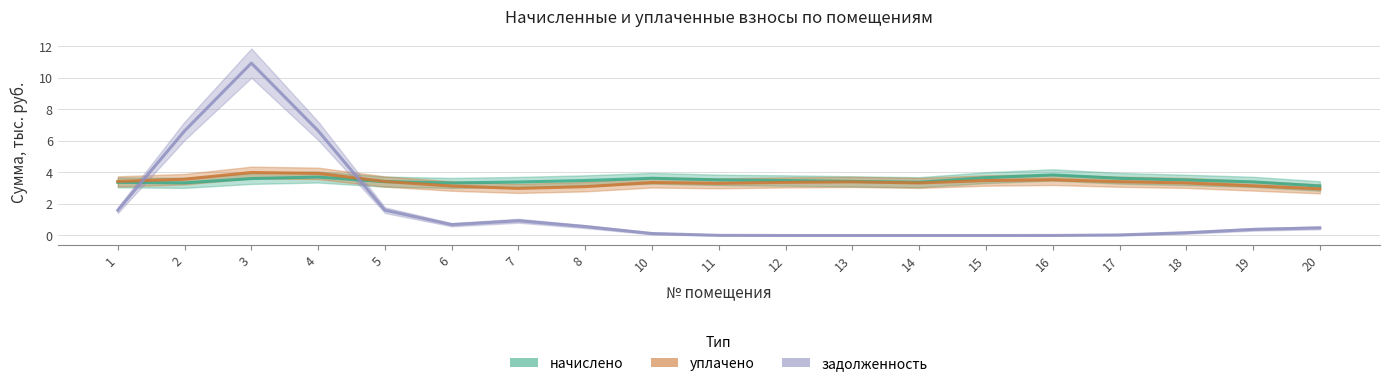

At 20, list the series in order from smallest to largest.

задолженность, уплачено, начислено